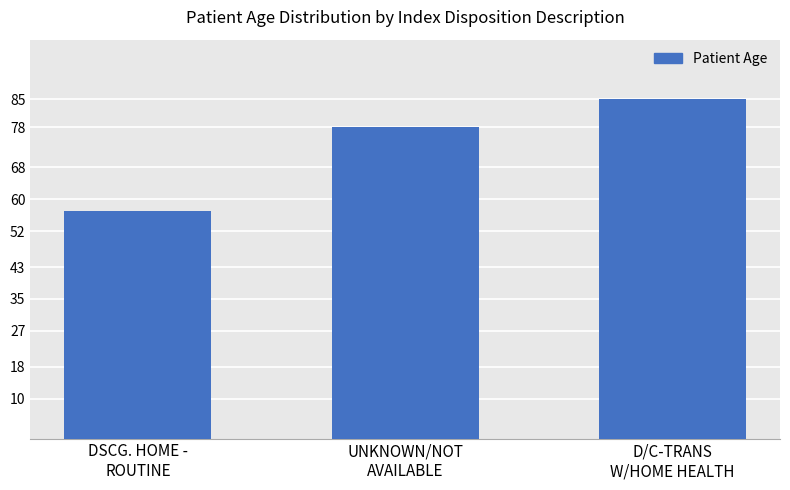

Does the chart contain stacked bars?

No